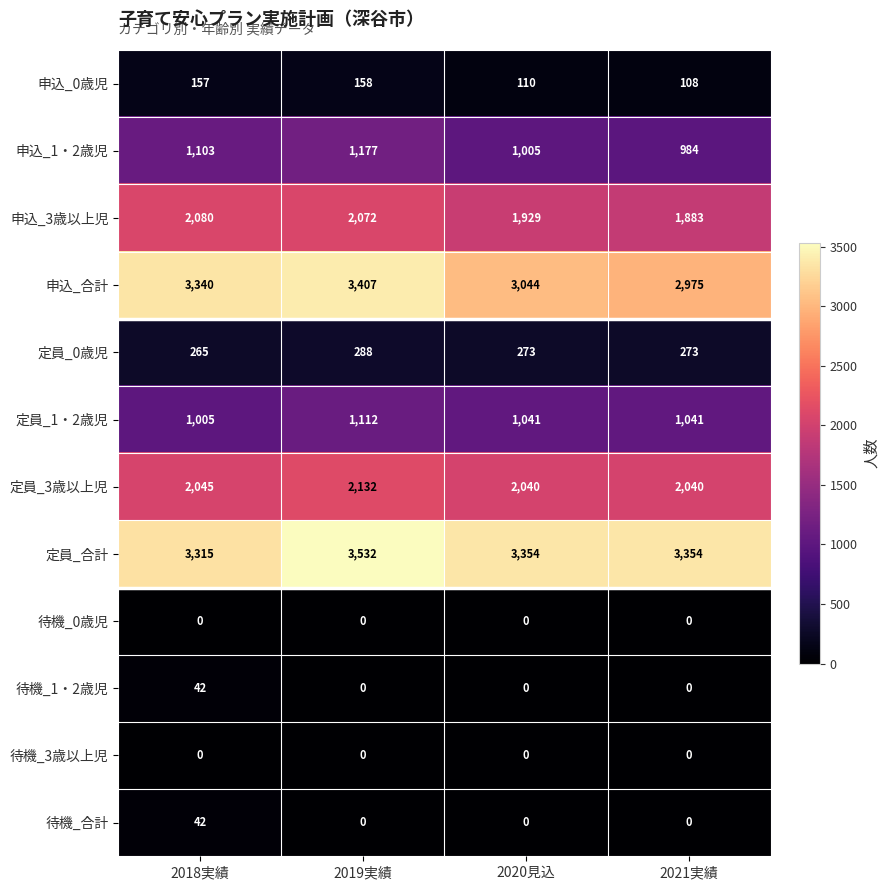

How many data points does each series have?

4